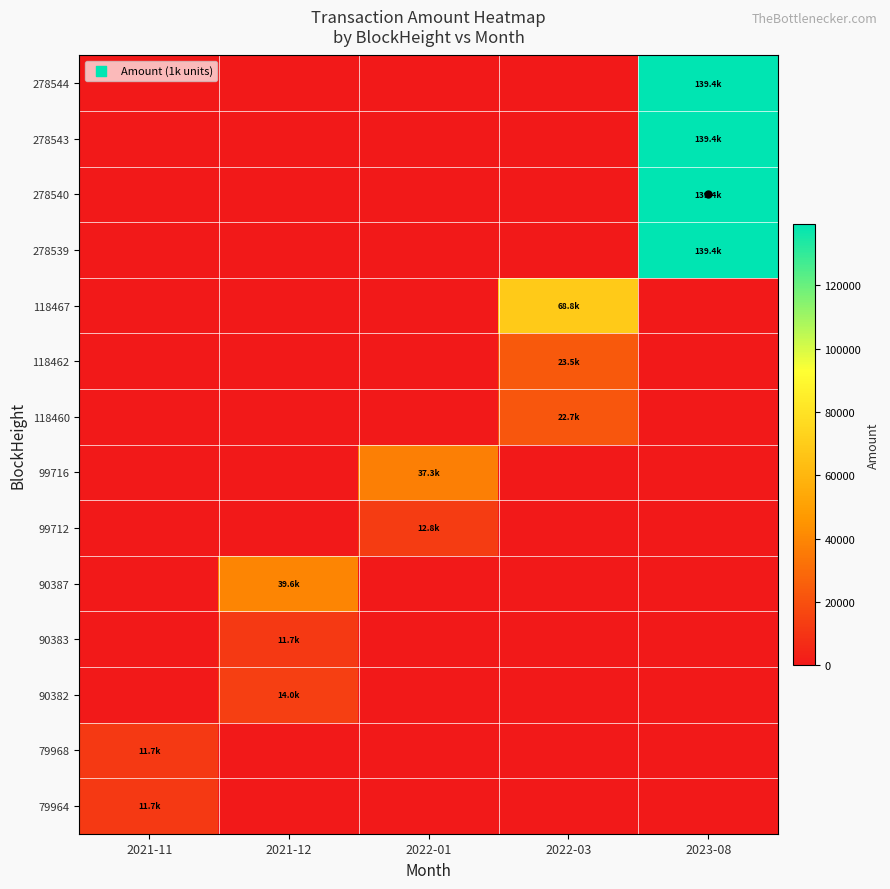

Which category has the lowest value across all series?

2021-12